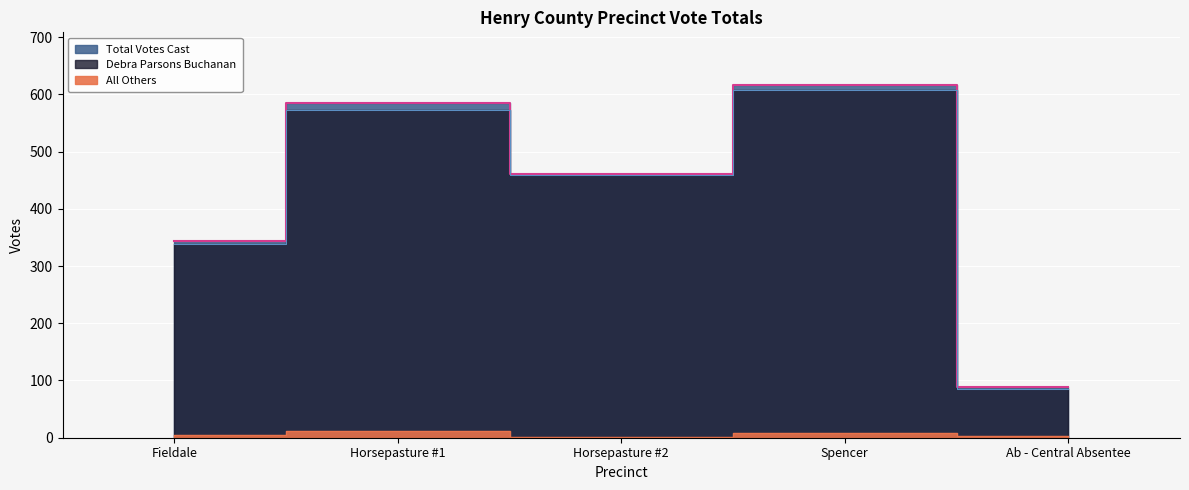

True or false: All Others has a value of 3 at Ab - Central Absentee.

True